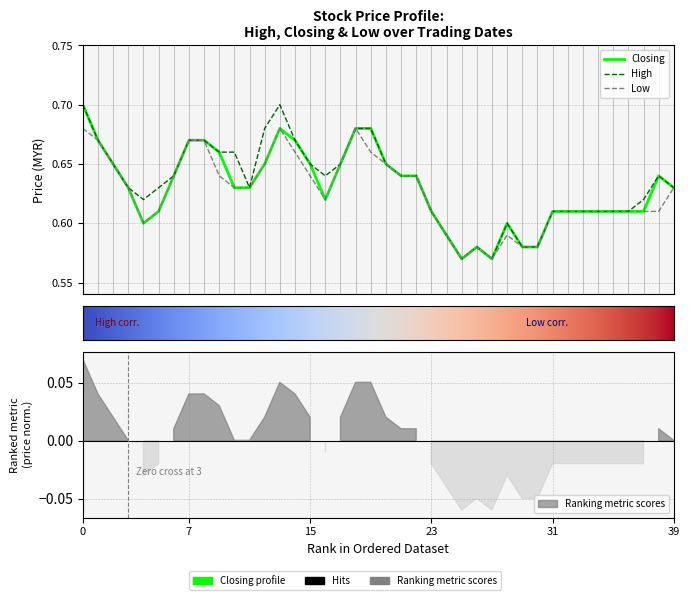

Reading right to left, extract all data points from this chart.

High: 0.6	0.6	0.6	0.6	0.6	0.6	0.6	0.6	0.6	0.6	0.6	0.6	0.6	0.6	0.6	0.6	0.6	0.6	0.6	0.7	0.7	0.7	0.7	0.6	0.7	0.7	0.7	0.7	0.6	0.7	0.7	0.7	0.7	0.6	0.6	0.6	0.6	0.7	0.7	0.7
Closing: 0.6	0.6	0.6	0.6	0.6	0.6	0.6	0.6	0.6	0.6	0.6	0.6	0.6	0.6	0.6	0.6	0.6	0.6	0.6	0.7	0.7	0.7	0.7	0.6	0.7	0.7	0.7	0.7	0.6	0.6	0.7	0.7	0.7	0.6	0.6	0.6	0.6	0.7	0.7	0.7
Low: 0.6	0.6	0.6	0.6	0.6	0.6	0.6	0.6	0.6	0.6	0.6	0.6	0.6	0.6	0.6	0.6	0.6	0.6	0.6	0.7	0.7	0.7	0.7	0.6	0.6	0.7	0.7	0.7	0.6	0.6	0.6	0.7	0.7	0.6	0.6	0.6	0.6	0.7	0.7	0.7